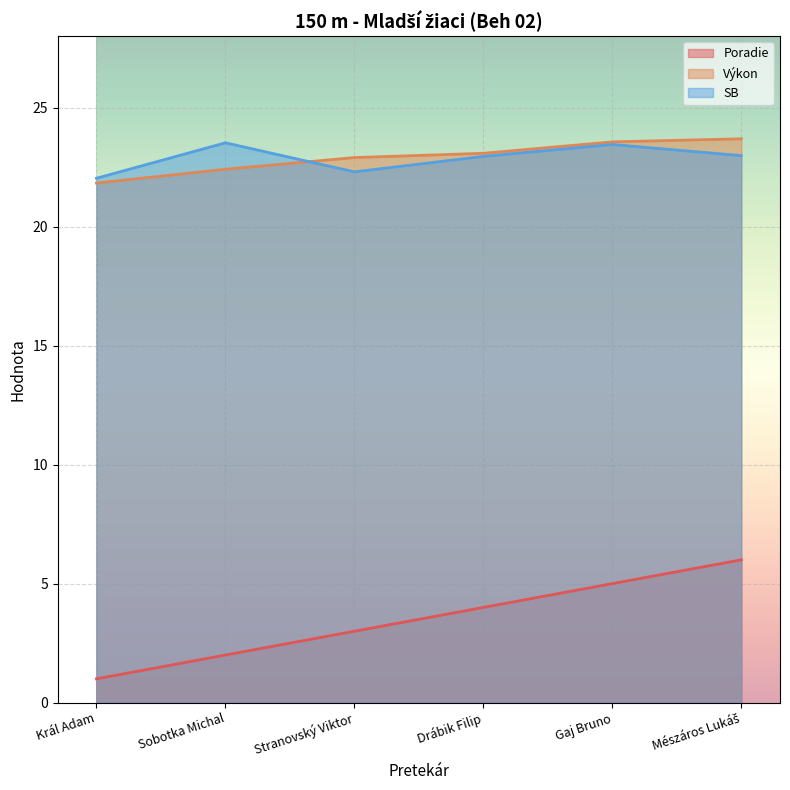

True or false: Výkon and SB intersect in this chart.

True